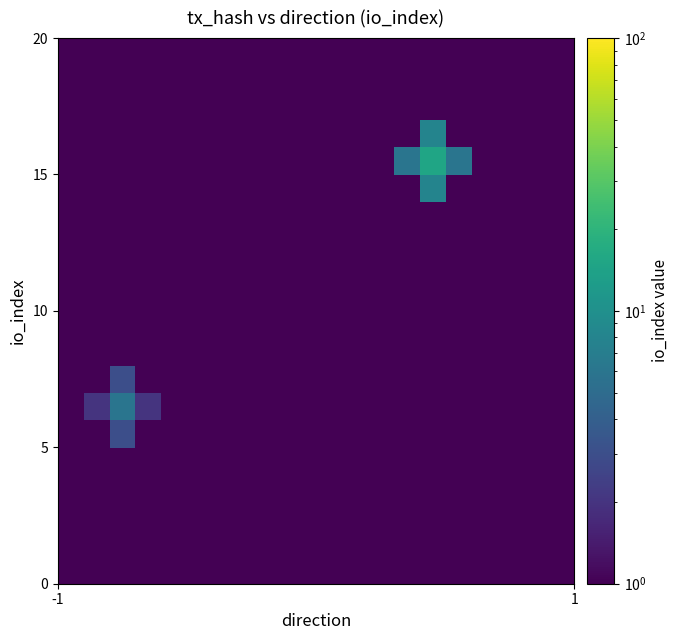

What is the minimum value shown in the chart?

1